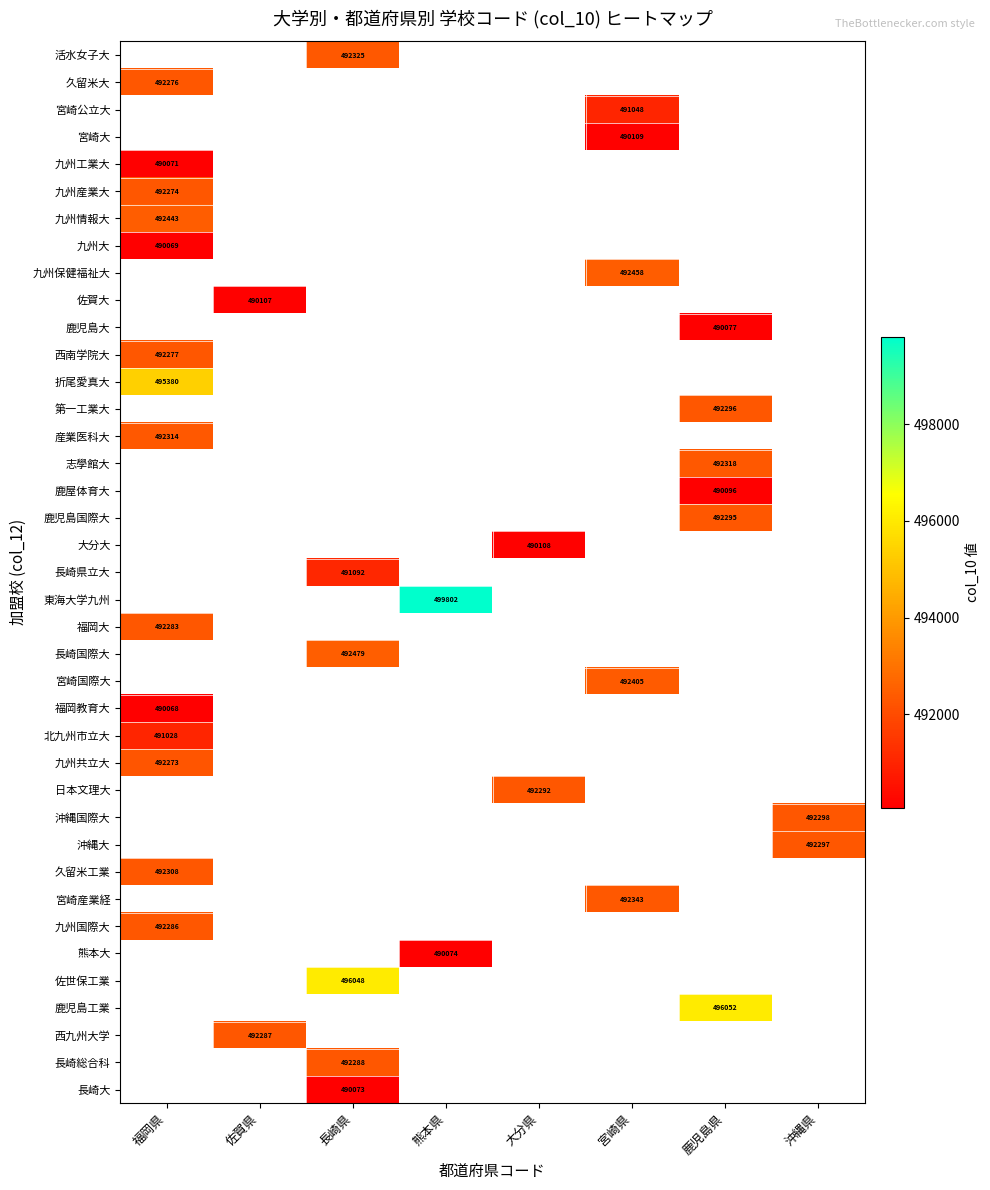

Count the number of data series in this chart.

39